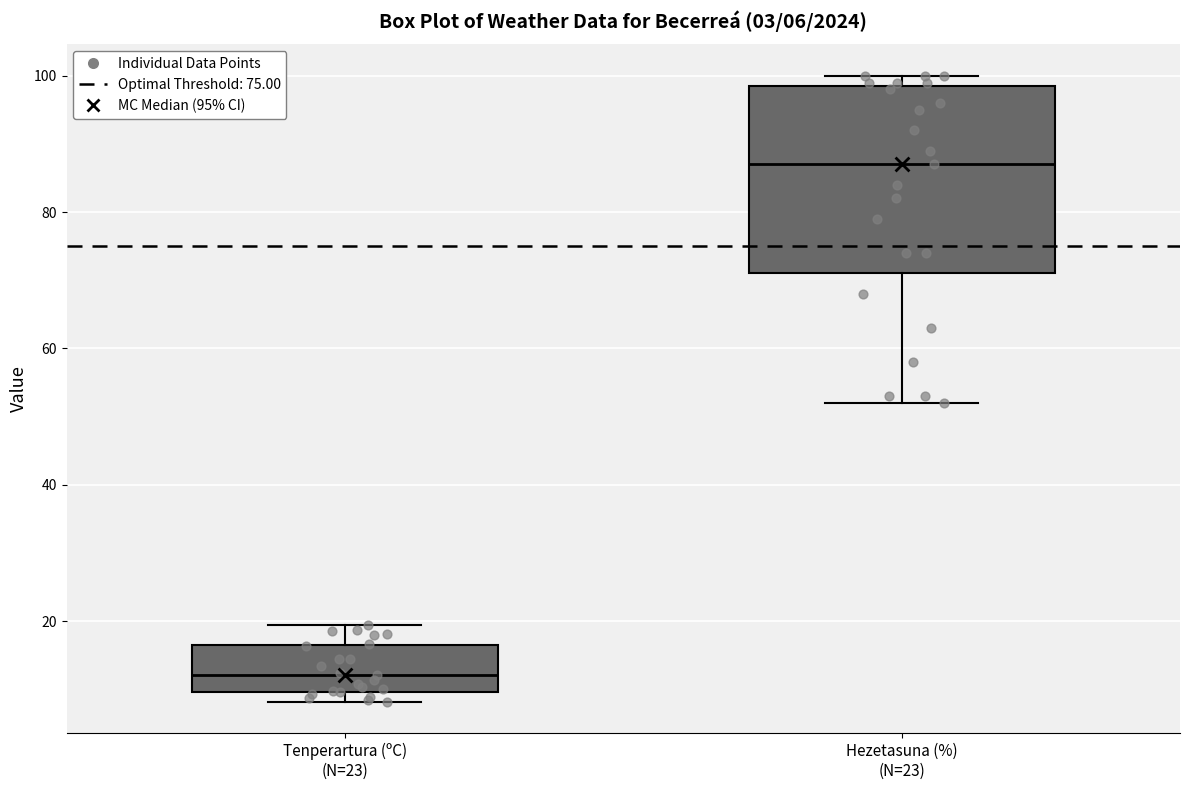

Comparing the boxes themselves (not the whiskers), which one is the tallest?

Hezetasuna (%) (N=23)